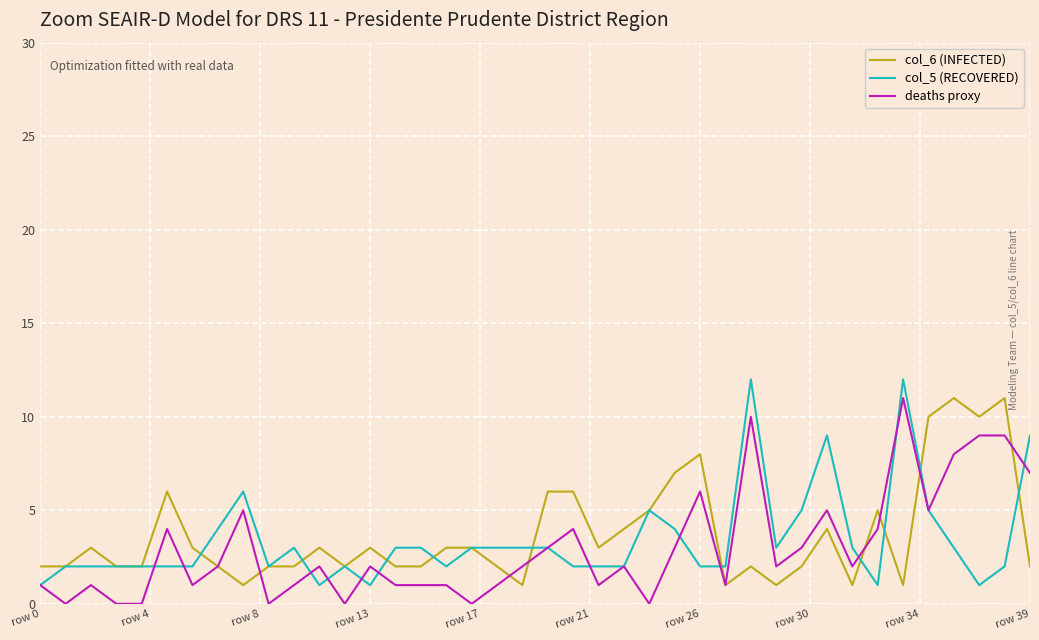

Which series ends up on top after the final intersection of col_5 (RECOVERED) and col_6 (INFECTED)?

col_5 (RECOVERED)